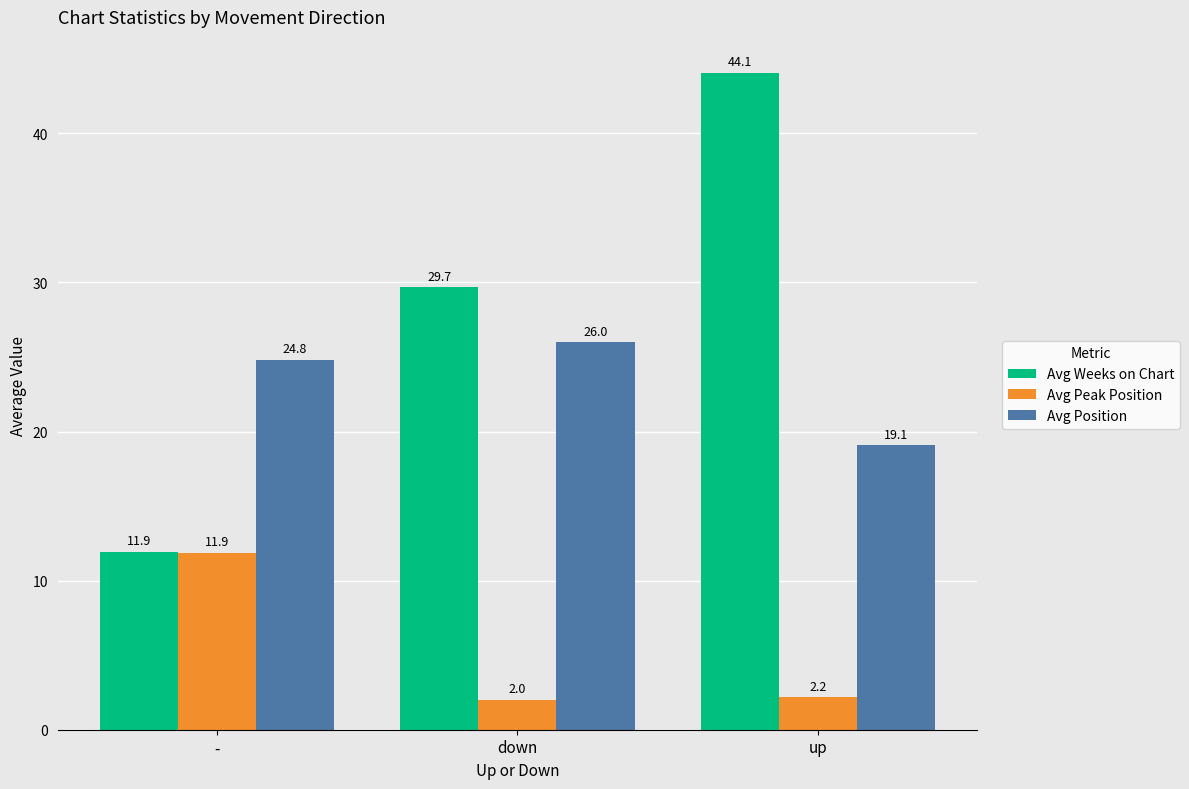

What are all the series names shown in the legend?

Avg Weeks on Chart, Avg Peak Position, Avg Position